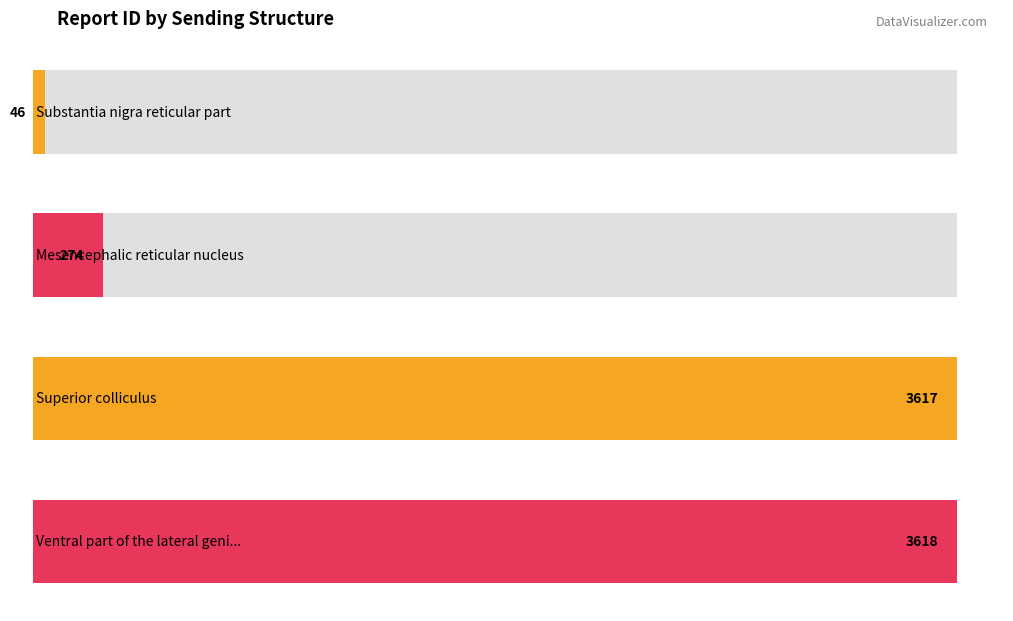

List the labels in order of value, smallest first.

Substantia nigra reticular part, Mesencephalic reticular nucleus, Superior colliculus, Ventral part of the lateral geniculate